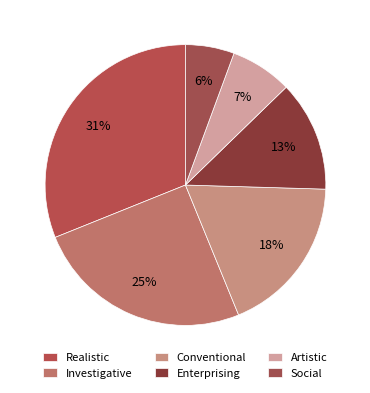

To the nearest percent, what portion does Enterprising represent?

13%